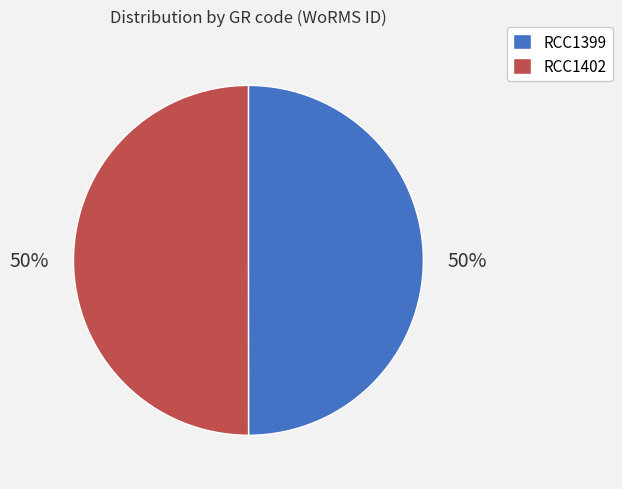

Is the sum of RCC1402 and RCC1399 greater than half?

Yes